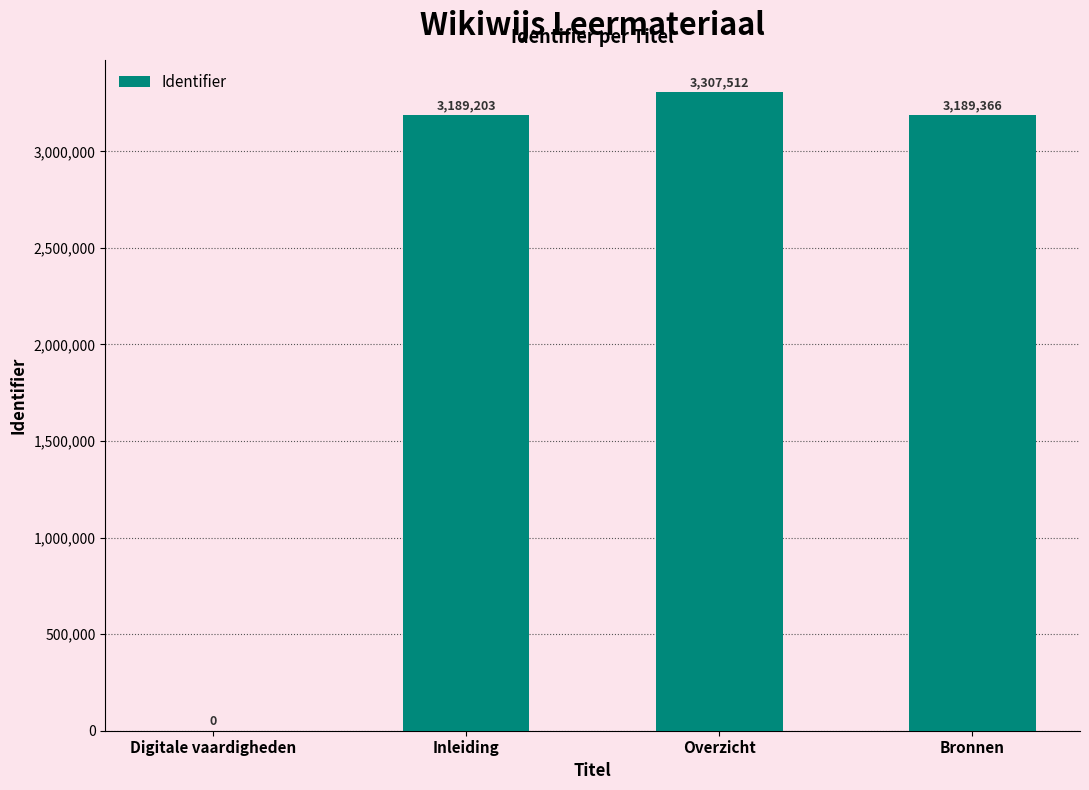

Which category has the highest value across all series?

Overzicht